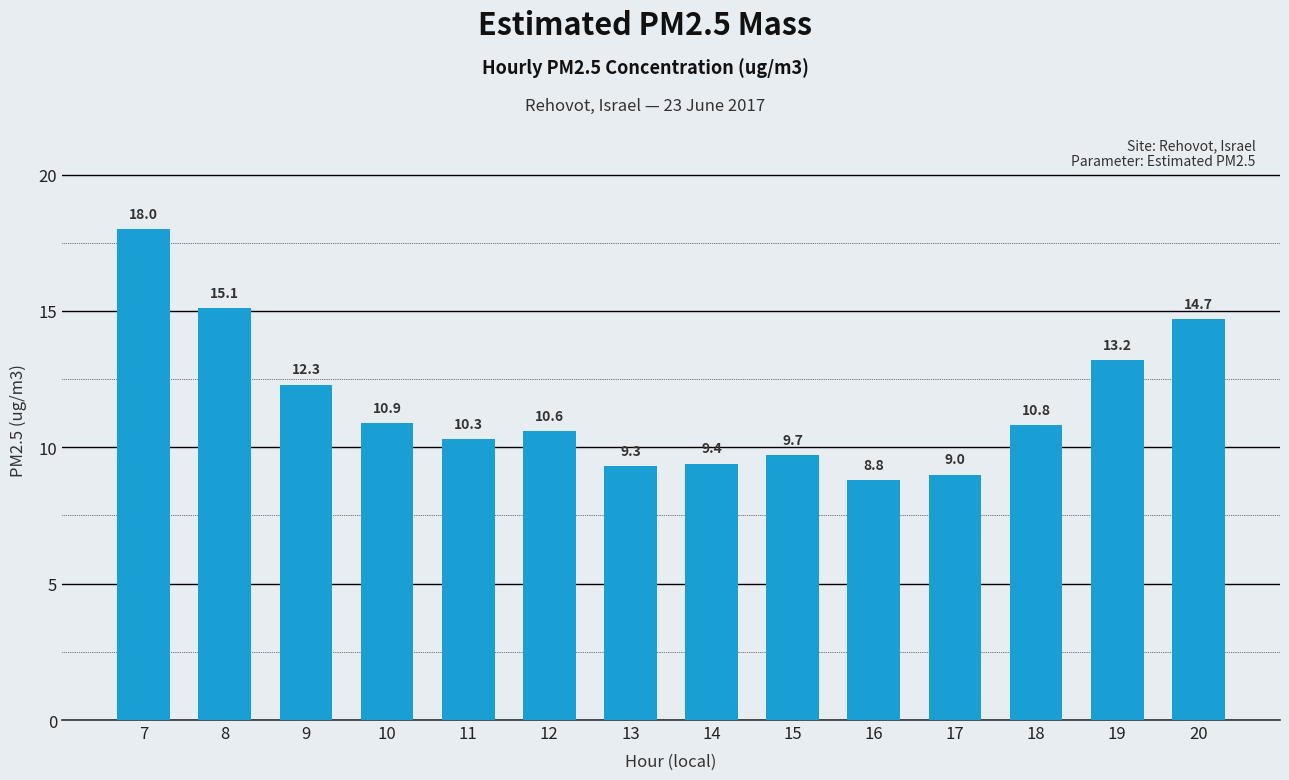

What is the smallest value displayed?

8.8